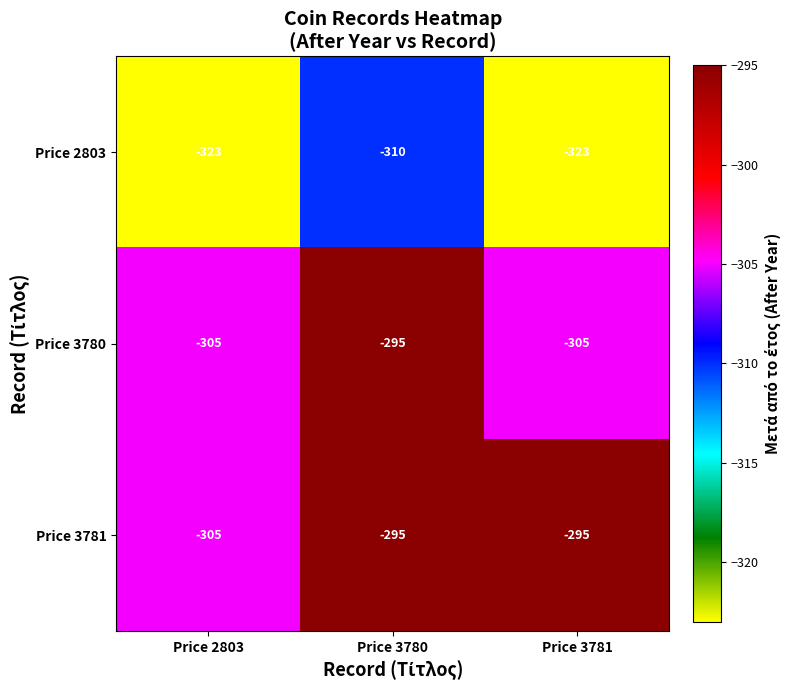

Which category has the lowest value in the Price 3781 series?

Price 2803